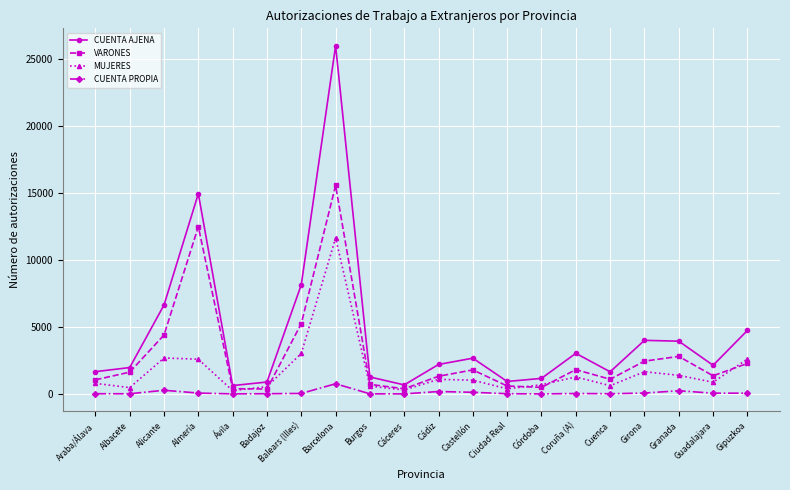

Is it true that VARONES equals 4318 at Girona?

False